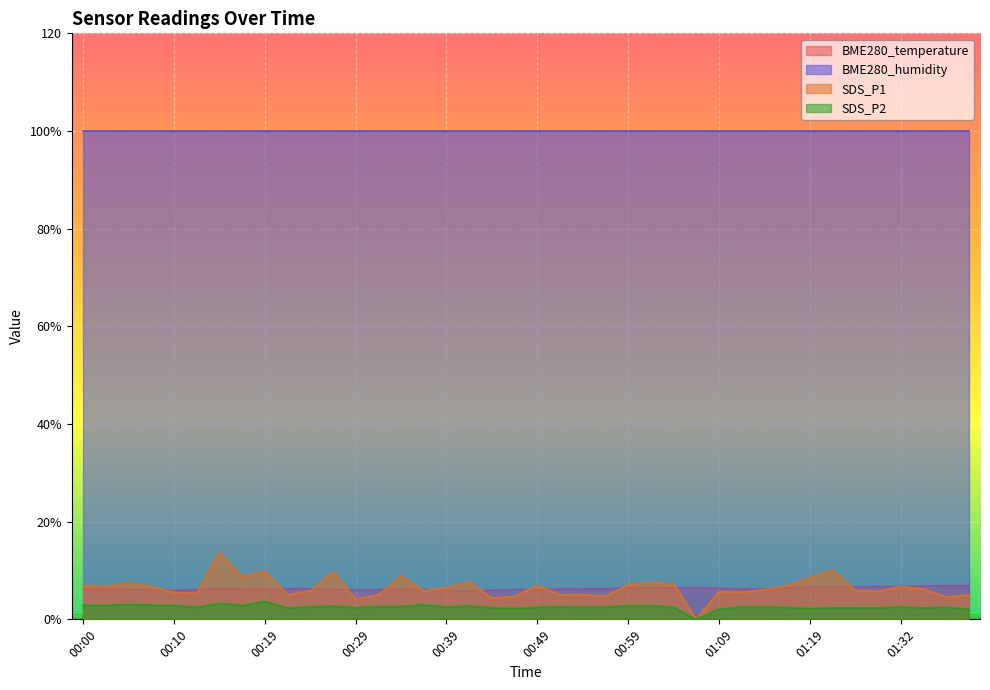

What is the label of the 24th point from the right?

00:39